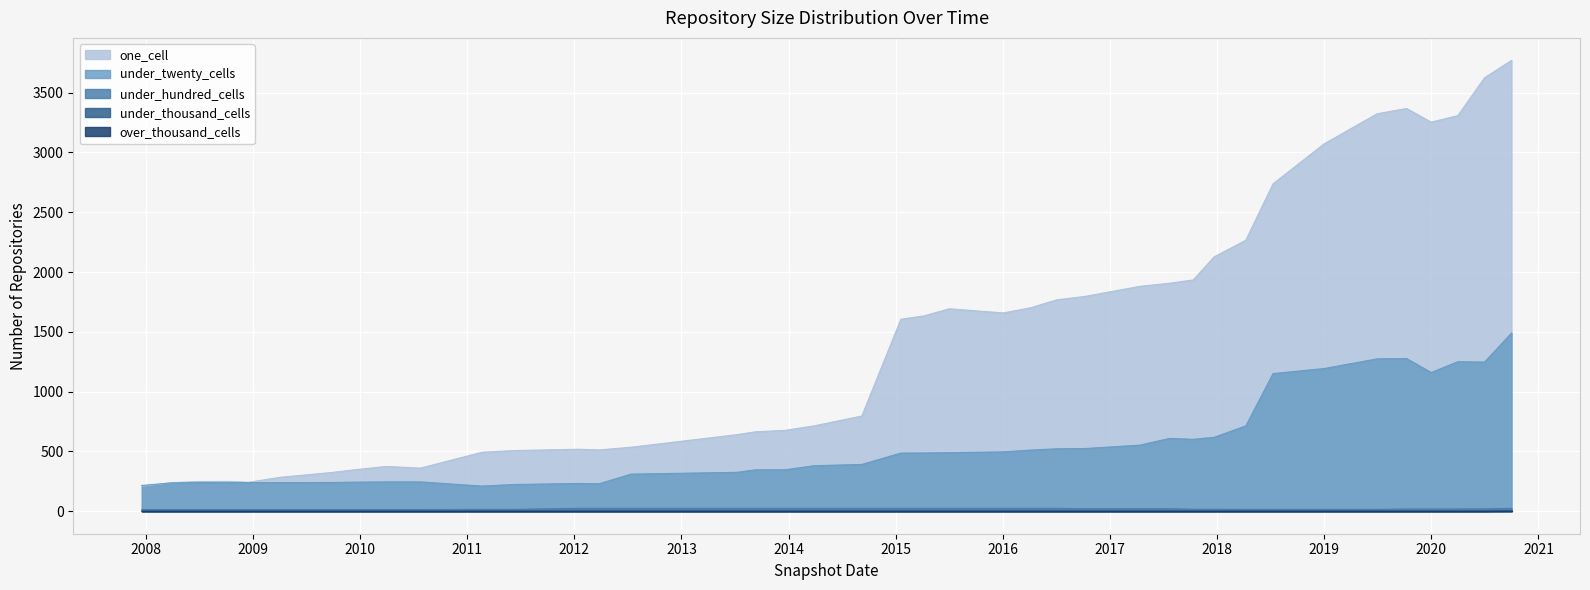

Where is under_thousand_cells nearest to the value 2?

2007-12-19